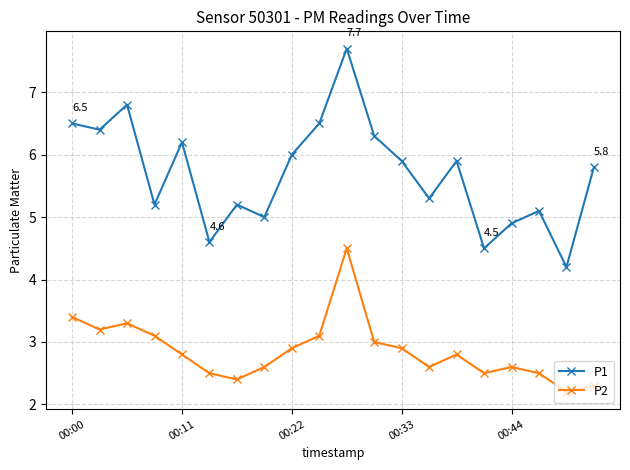

What is the value of the P2 point at the 14th from the left?

2.6